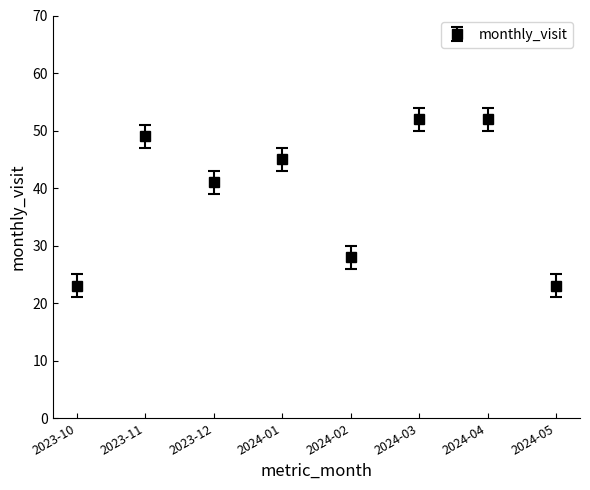

Reading left to right, list all the values displayed in this chart.

2023-10=23	2023-11=49	2023-12=41	2024-01=45	2024-02=28	2024-03=52	2024-04=52	2024-05=23